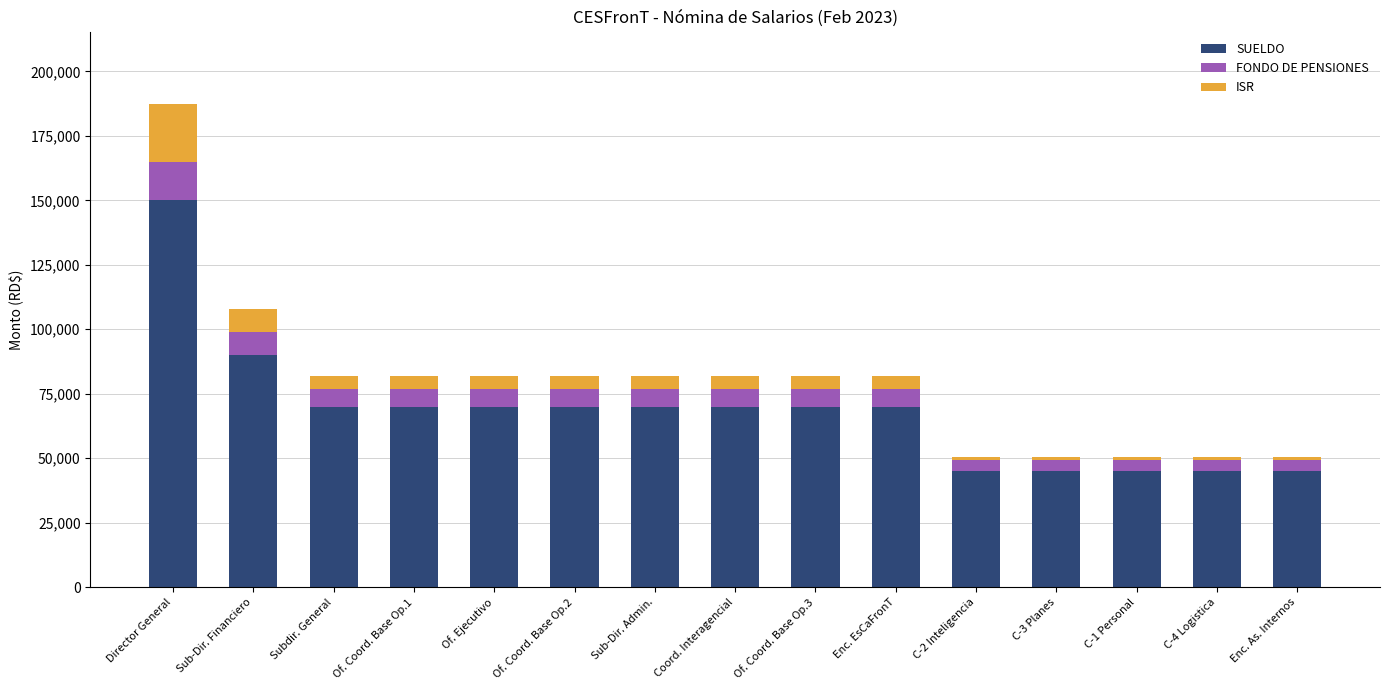

What is the highest value of the SUELDO series?

150000.0